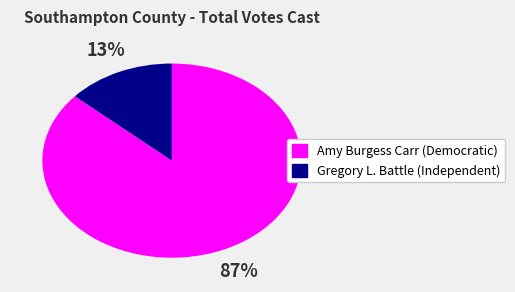

What percentage is the Amy Burgess Carr (Democratic) slice, to the nearest percent?

87%